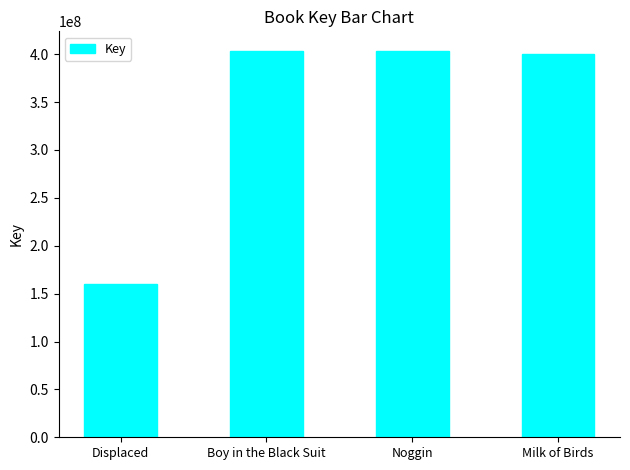

How many bars are there in total?

4